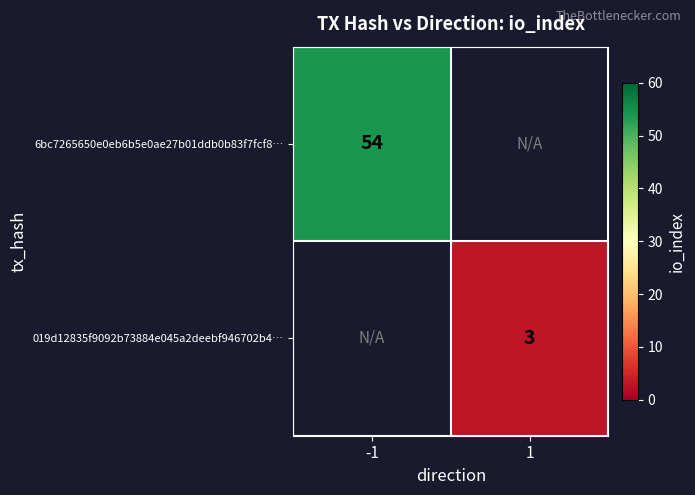

The value of 019d12835f9092b73884e045a2deebf946702b4… at 1 is 5. True or false?

False